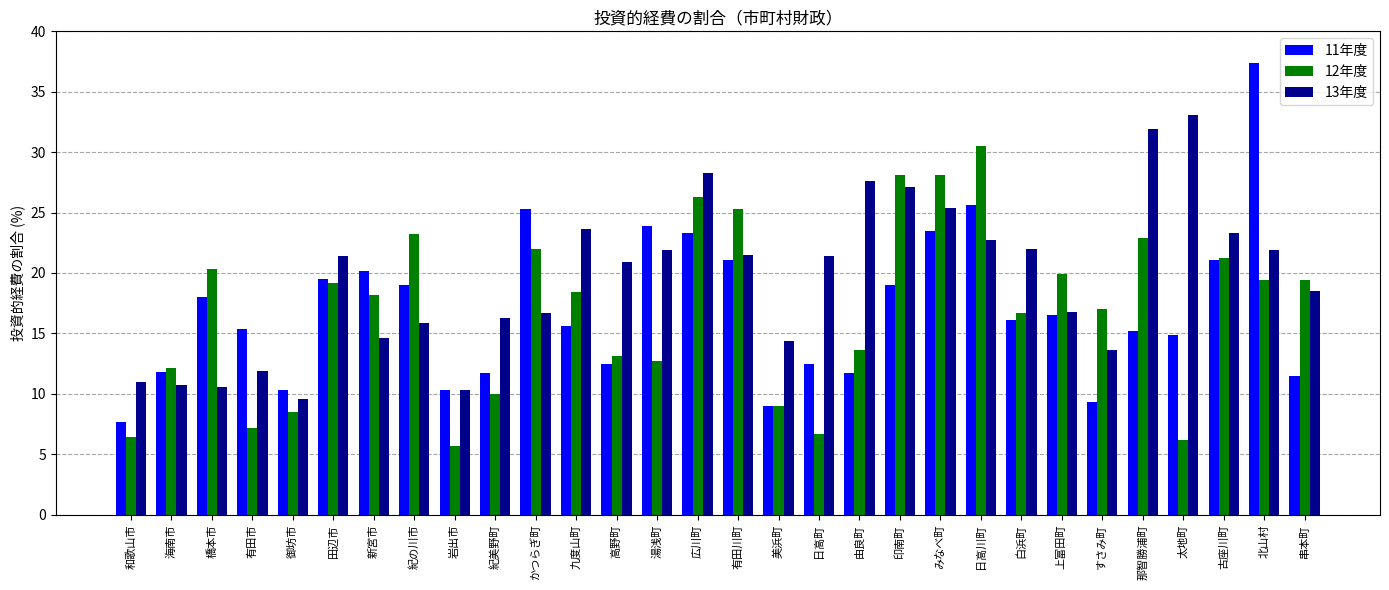

How many bars are there in each group?

3